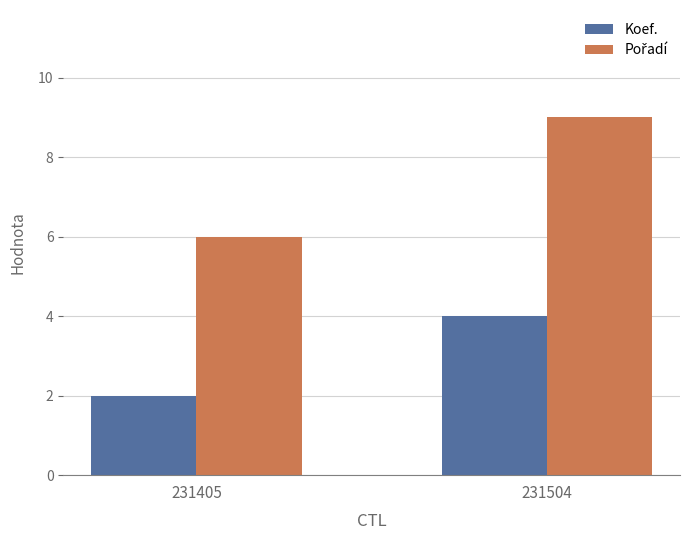

True or false: Koef. has a value of 1 at 231405.

False